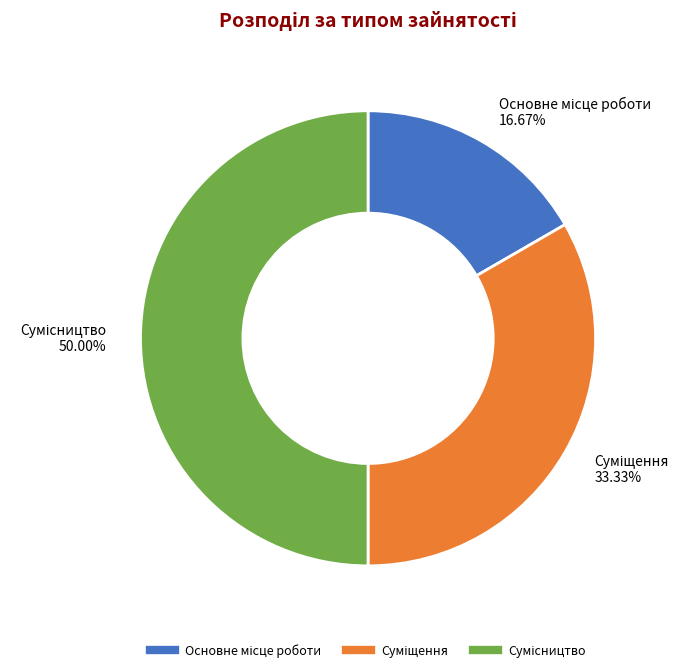

To the nearest percent, what is the difference between the largest and smallest slice percentages?

33%